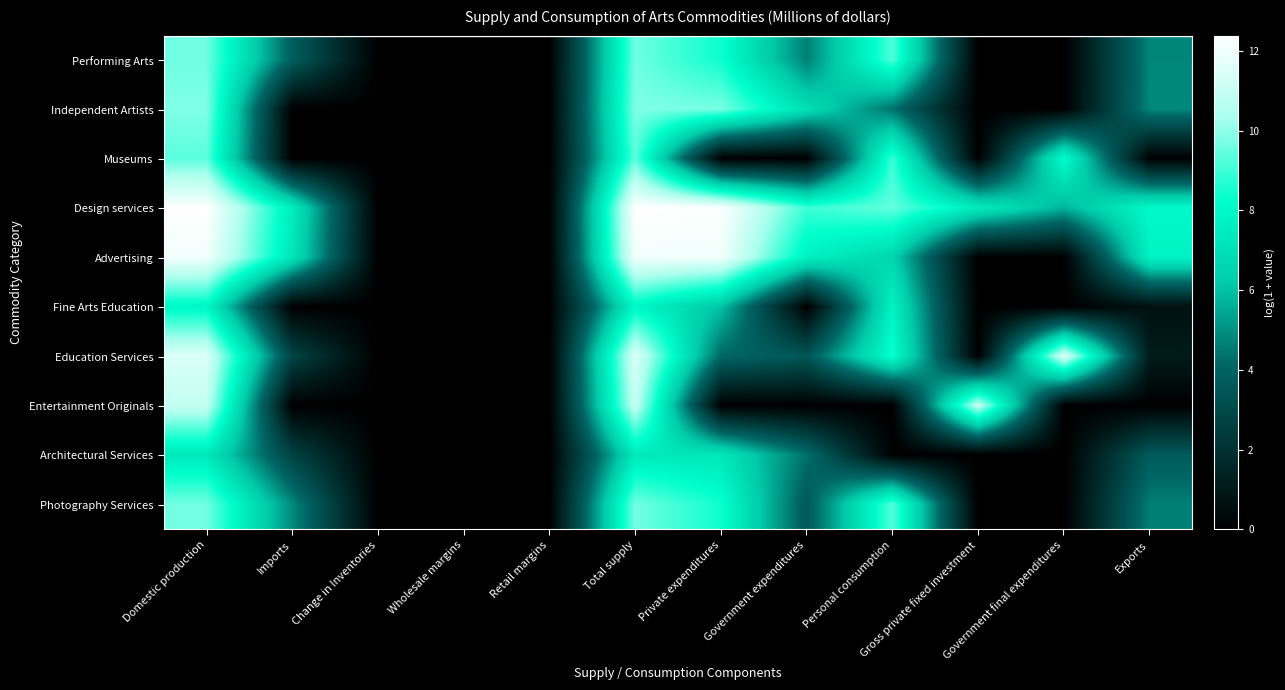

Reading left to right, extract all data points from this chart.

Performing Arts: Domestic production=9.6	Imports=3.8	Change in Inventories=0.0	Wholesale margins=0.0	Retail margins=0.0	Total supply=9.6	Private expenditures=8.4	Government expenditures=4.7	Personal consumption=9.2	Gross private fixed investment=0.0	Government final expenditures=0.0	Exports=4.8
Independent Artists: Domestic production=9.8	Imports=0.0	Change in Inventories=0.0	Wholesale margins=0.0	Retail margins=0.0	Total supply=9.8	Private expenditures=9.7	Government expenditures=7.0	Personal consumption=4.4	Gross private fixed investment=0.0	Government final expenditures=0.0	Exports=4.8
Museums: Domestic production=9.4	Imports=0.0	Change in Inventories=0.0	Wholesale margins=0.0	Retail margins=0.0	Total supply=9.4	Private expenditures=0.0	Government expenditures=0.0	Personal consumption=9.0	Gross private fixed investment=0.0	Government final expenditures=8.2	Exports=0.0
Design services: Domestic production=12.4	Imports=7.6	Change in Inventories=0.0	Wholesale margins=0.0	Retail margins=0.0	Total supply=12.4	Private expenditures=12.3	Government expenditures=9.0	Personal consumption=9.5	Gross private fixed investment=7.4	Government final expenditures=5.7	Exports=8.1
Advertising: Domestic production=12.1	Imports=7.3	Change in Inventories=0.0	Wholesale margins=0.0	Retail margins=0.0	Total supply=12.1	Private expenditures=12.0	Government expenditures=7.7	Personal consumption=6.6	Gross private fixed investment=0.0	Government final expenditures=0.0	Exports=7.8
Fine Arts Education: Domestic production=8.0	Imports=0.0	Change in Inventories=0.0	Wholesale margins=0.0	Retail margins=0.0	Total supply=8.0	Private expenditures=6.0	Government expenditures=0.0	Personal consumption=7.8	Gross private fixed investment=0.0	Government final expenditures=0.0	Exports=0.7
Education Services: Domestic production=11.5	Imports=2.8	Change in Inventories=0.0	Wholesale margins=0.0	Retail margins=0.0	Total supply=11.5	Private expenditures=4.1	Government expenditures=3.5	Personal consumption=8.4	Gross private fixed investment=0.0	Government final expenditures=11.4	Exports=1.1
Entertainment Originals: Domestic production=10.9	Imports=0.0	Change in Inventories=0.0	Wholesale margins=0.0	Retail margins=0.0	Total supply=10.9	Private expenditures=0.0	Government expenditures=0.0	Personal consumption=0.0	Gross private fixed investment=10.9	Government final expenditures=0.0	Exports=0.0
Architectural Services: Domestic production=7.4	Imports=2.7	Change in Inventories=0.0	Wholesale margins=0.0	Retail margins=0.0	Total supply=7.4	Private expenditures=7.3	Government expenditures=4.3	Personal consumption=0.0	Gross private fixed investment=0.0	Government final expenditures=0.0	Exports=3.7
Photography Services: Domestic production=9.6	Imports=4.9	Change in Inventories=0.0	Wholesale margins=0.0	Retail margins=0.0	Total supply=9.6	Private expenditures=8.4	Government expenditures=3.6	Personal consumption=9.3	Gross private fixed investment=0.0	Government final expenditures=0.0	Exports=4.7